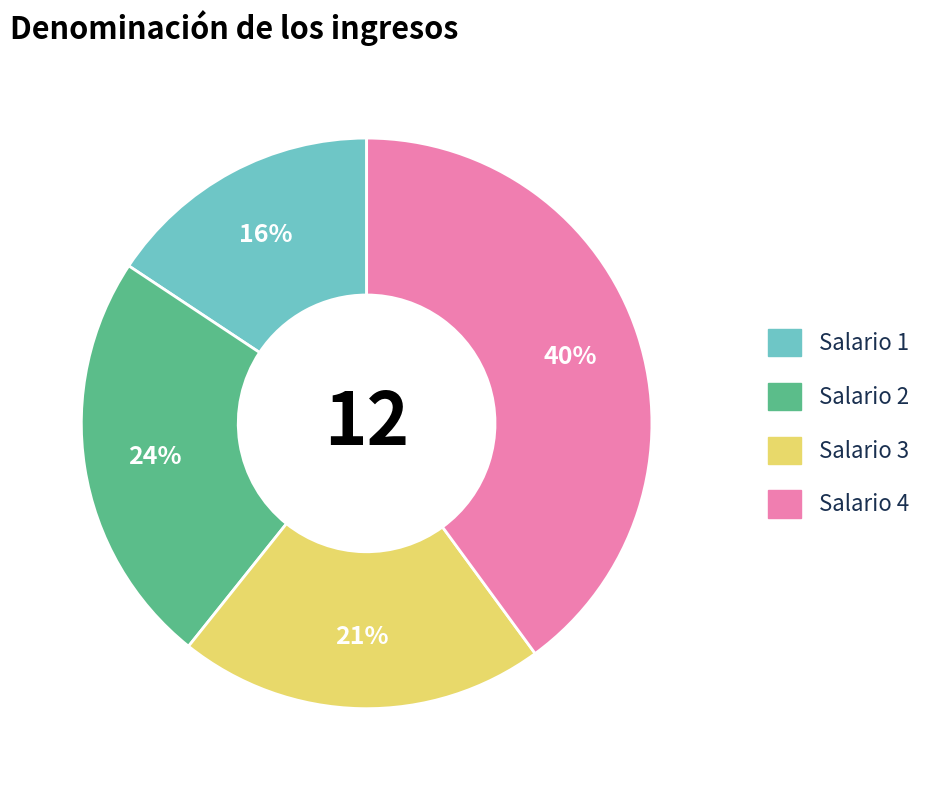

Is there a majority slice in this chart?

No